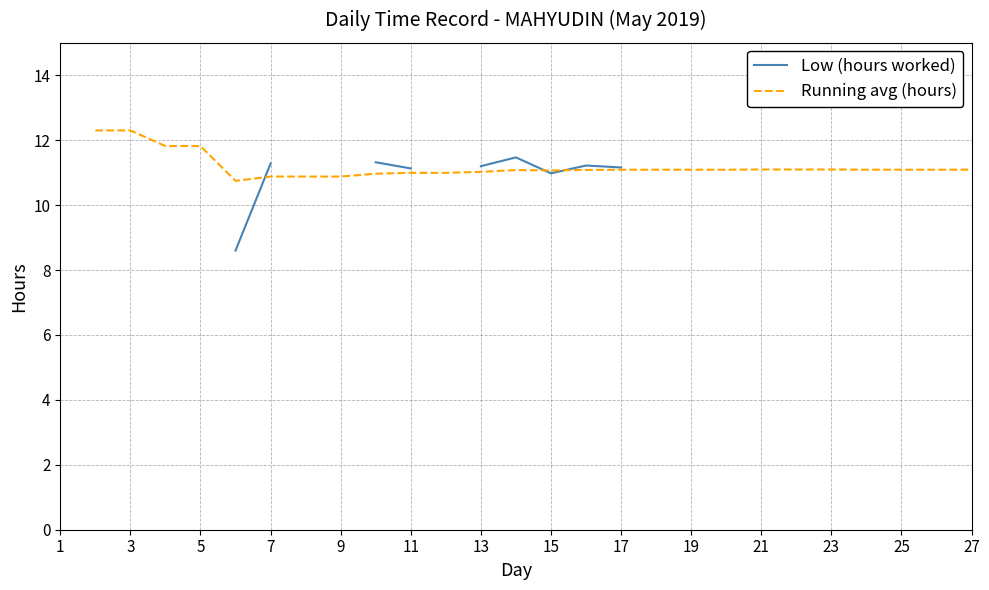

What value does the Running avg (hours) series have at 15?

11.1